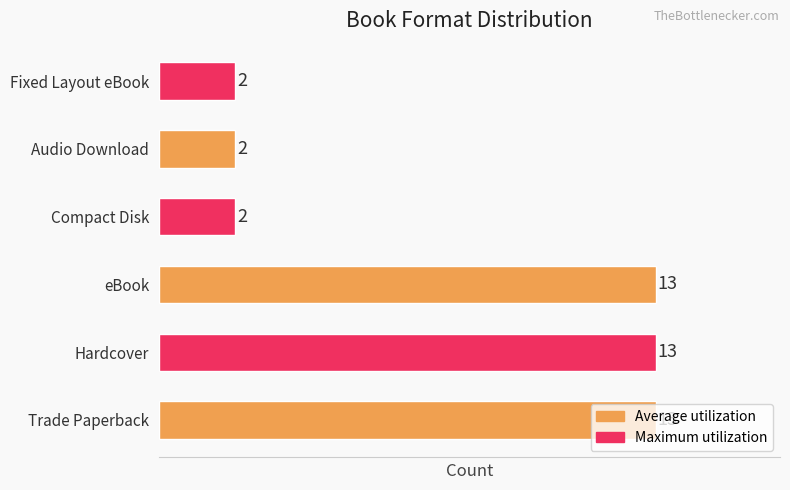

What is the change in value from Hardcover to Fixed Layout eBook?

-11